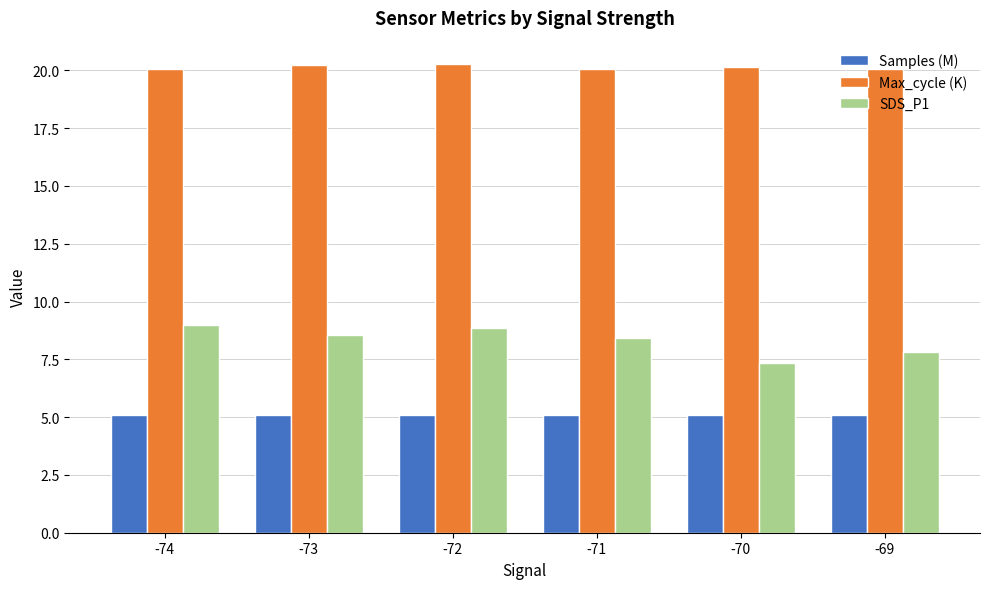

Which category has the lowest value in the SDS_P1 series?

-70